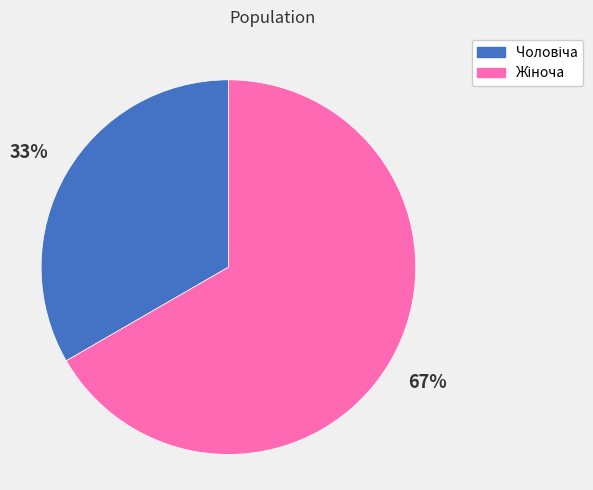

To the nearest percent, what is the average slice percentage?

50%